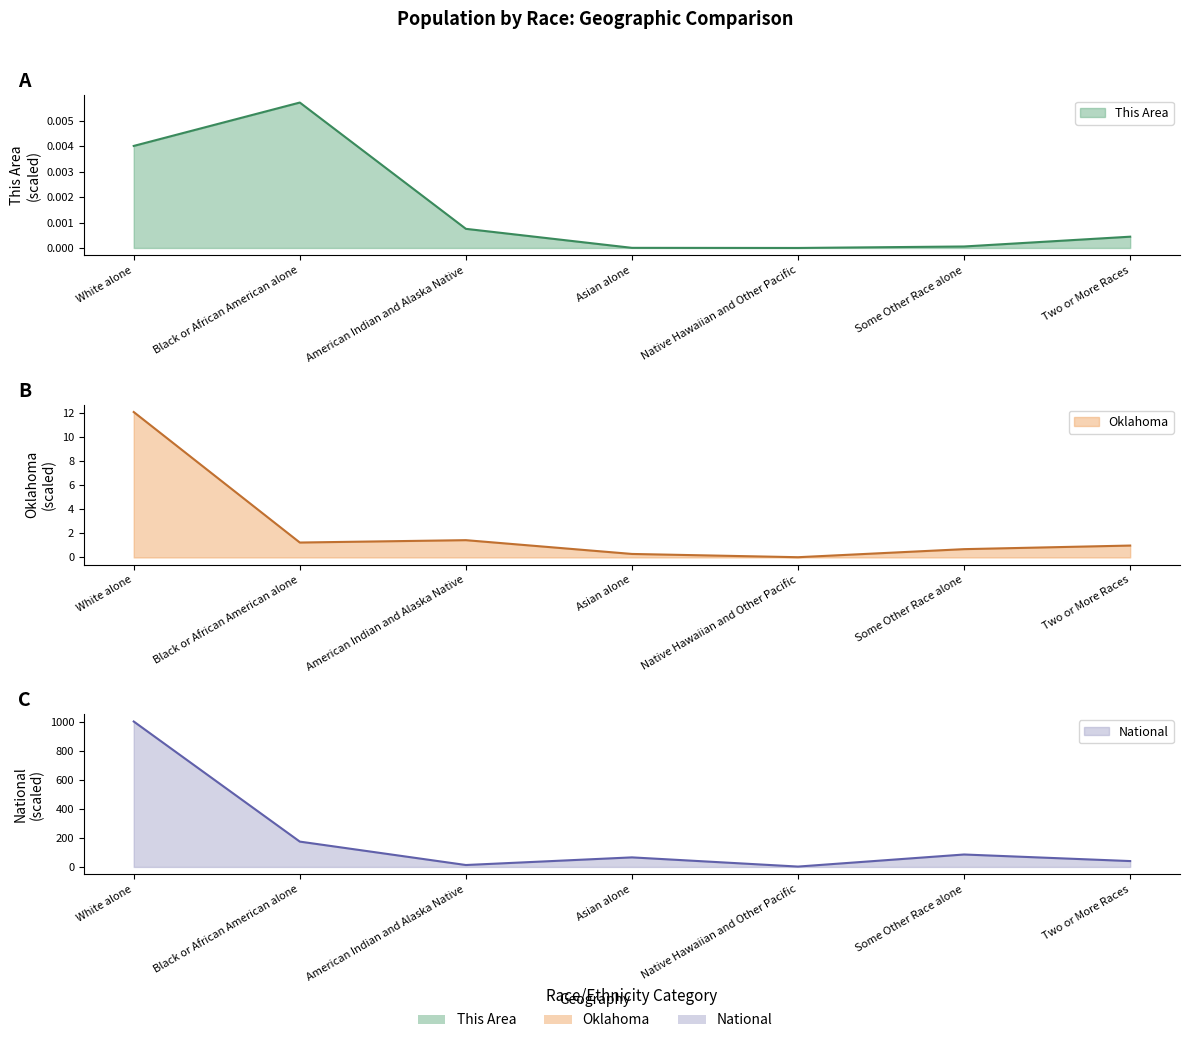

The National series shows 147.5 at Some Other Race alone. True or false?

False